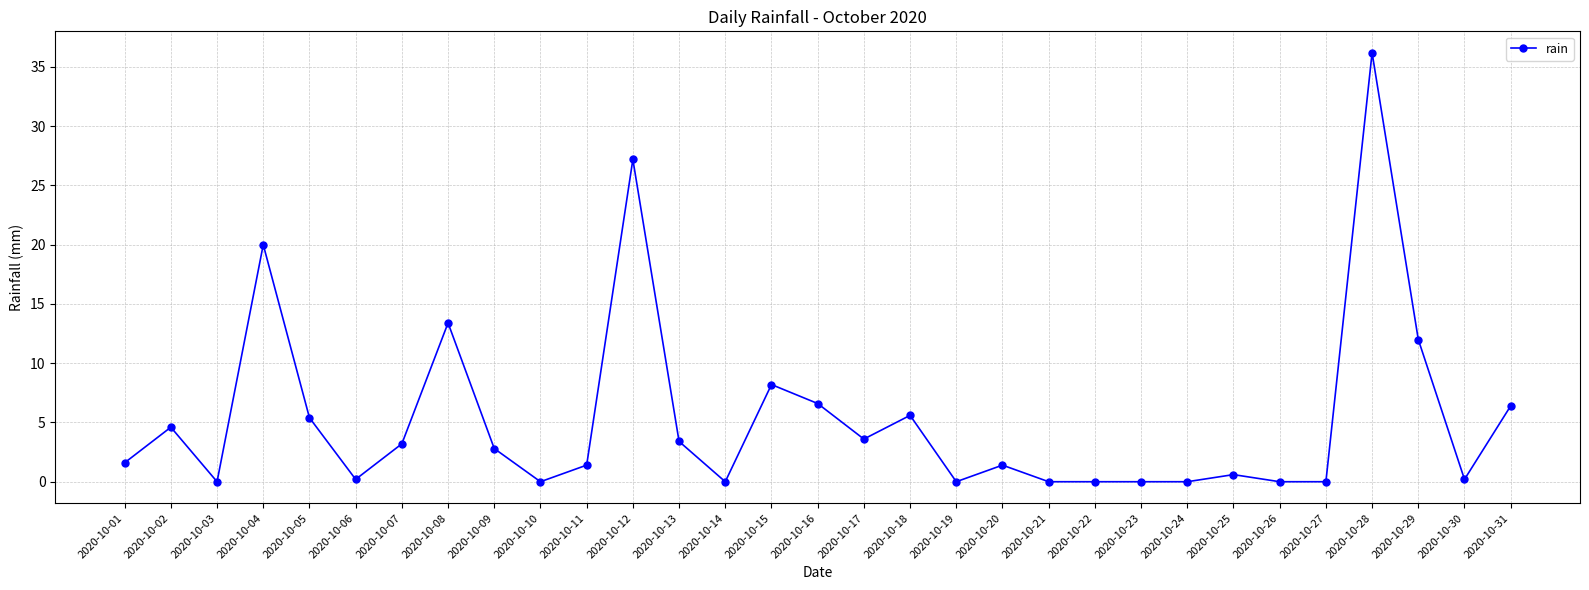

What is the change in value from 2020-10-14 to 2020-10-18?

+5.6